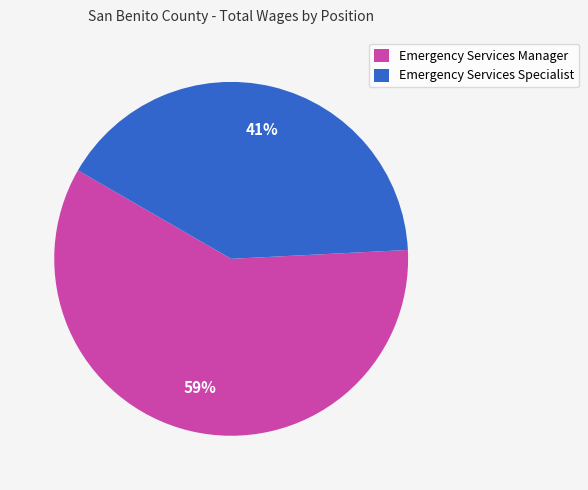

Does Emergency Services Specialist account for over 50% of the chart?

No